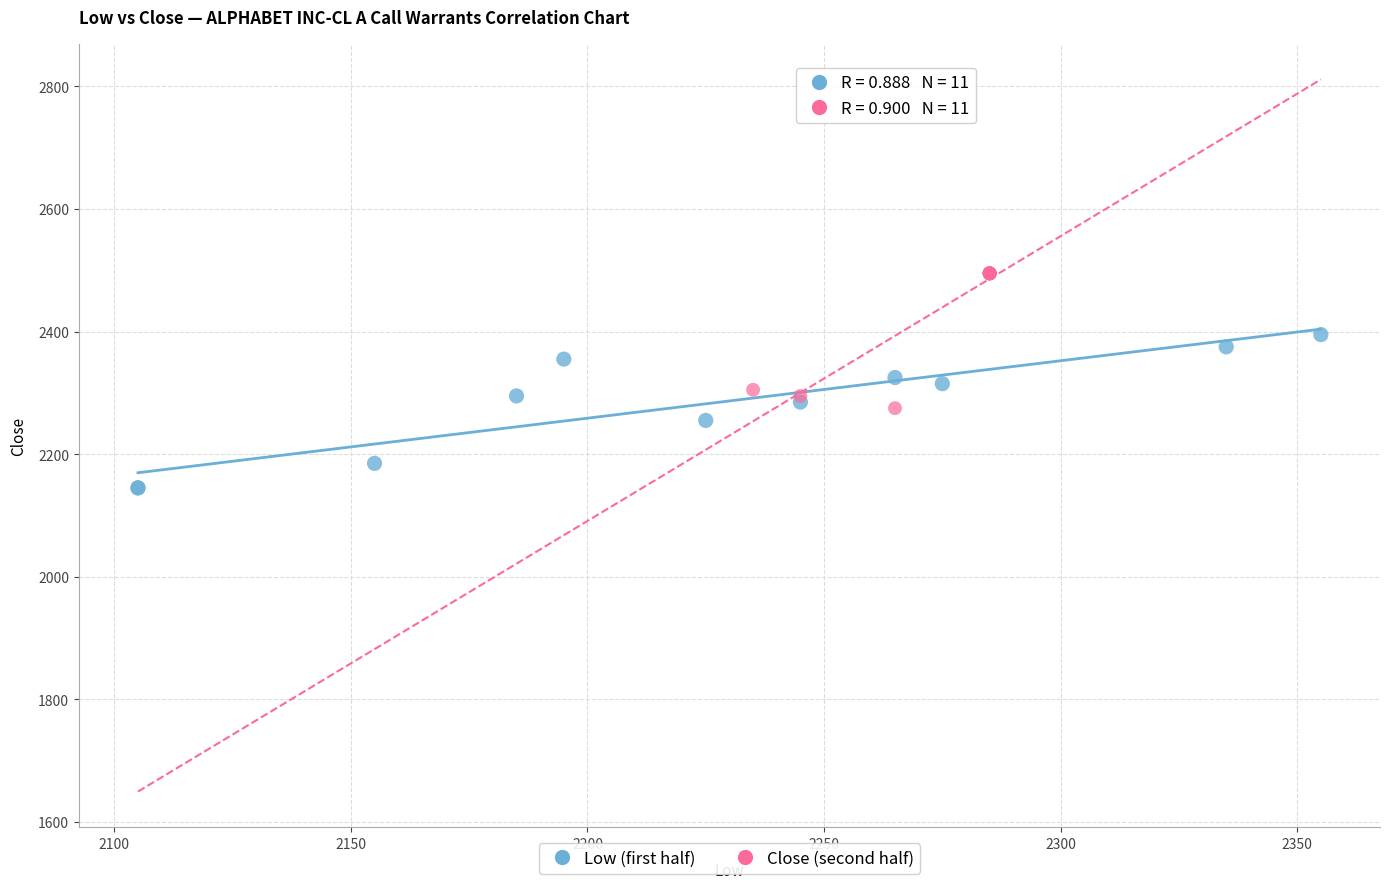

Which series contains the highest Y value?

Close (second half)